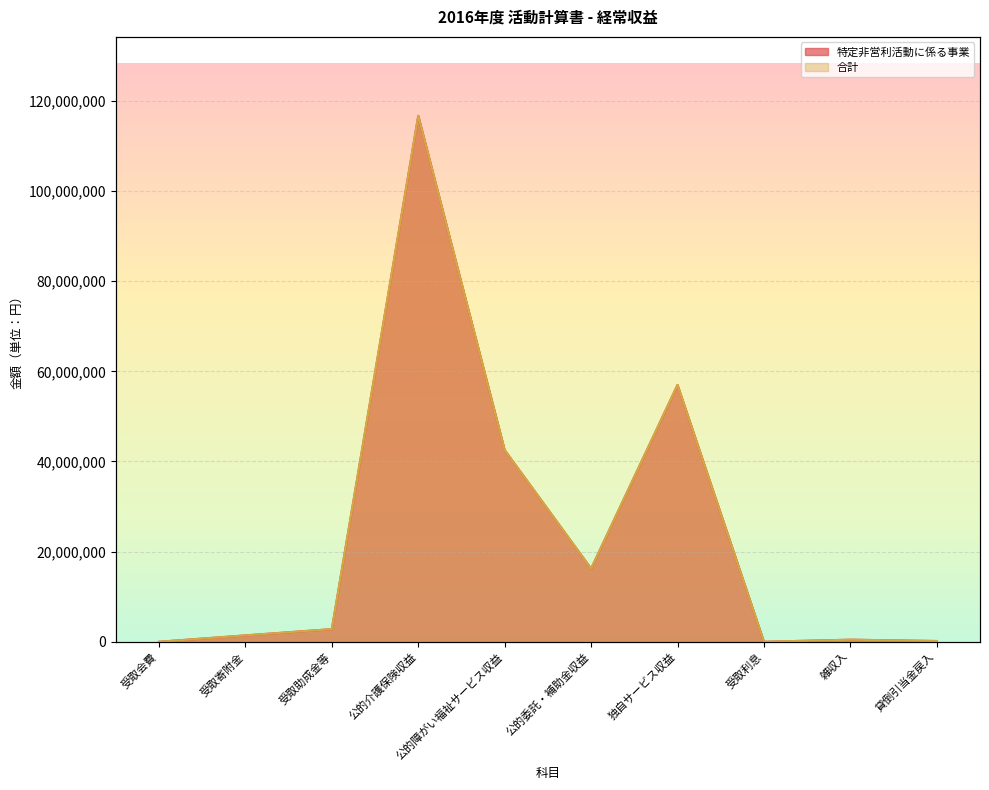

Which series changed the most between 受取助成金等 and 公的介護保険収益?

特定非営利活動に係る事業